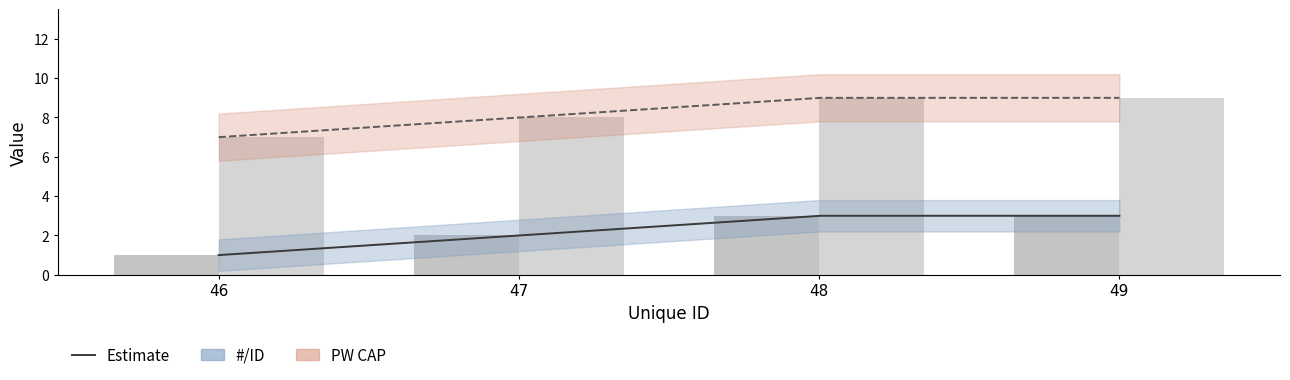

At which label is #/ID closest to 2?

47